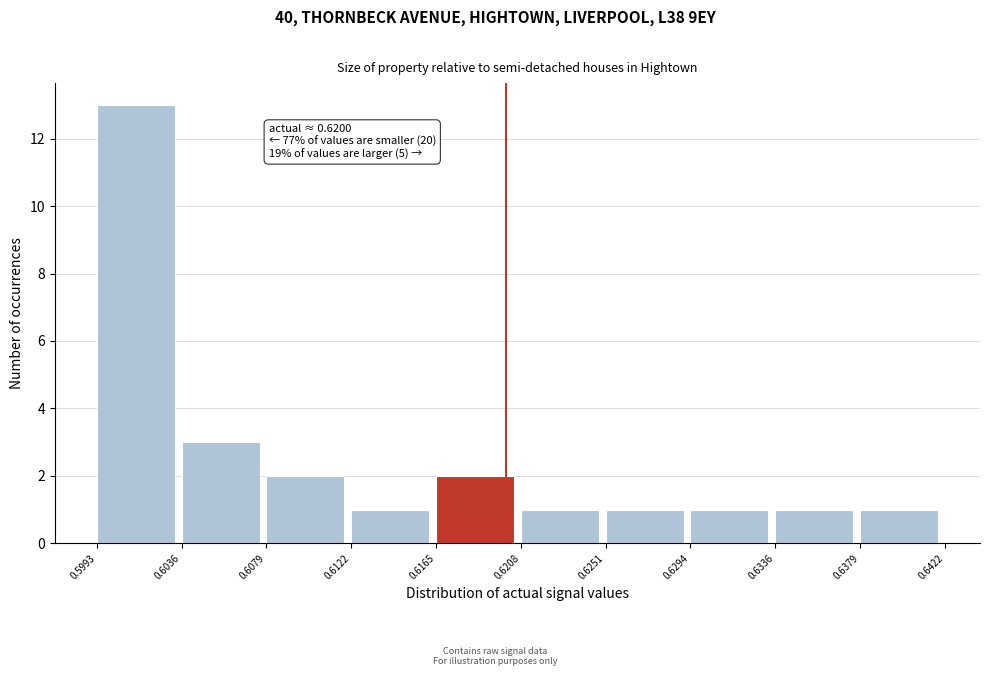

Over which range of the x-axis is the bar tallest?

0.5993 to 0.6036